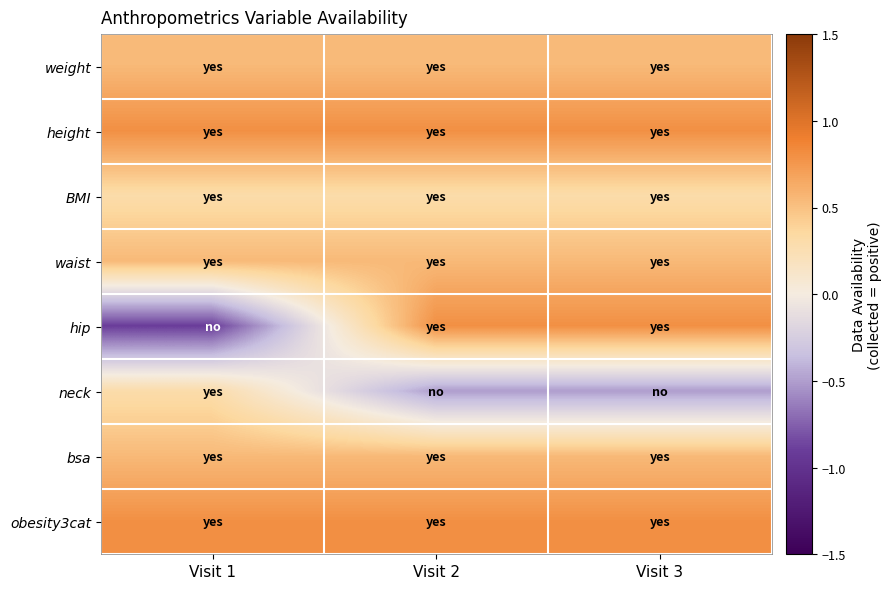

Rank the series at Visit 3 from highest to lowest value.

height, hip, obesity3cat, weight, waist, bsa, BMI, neck